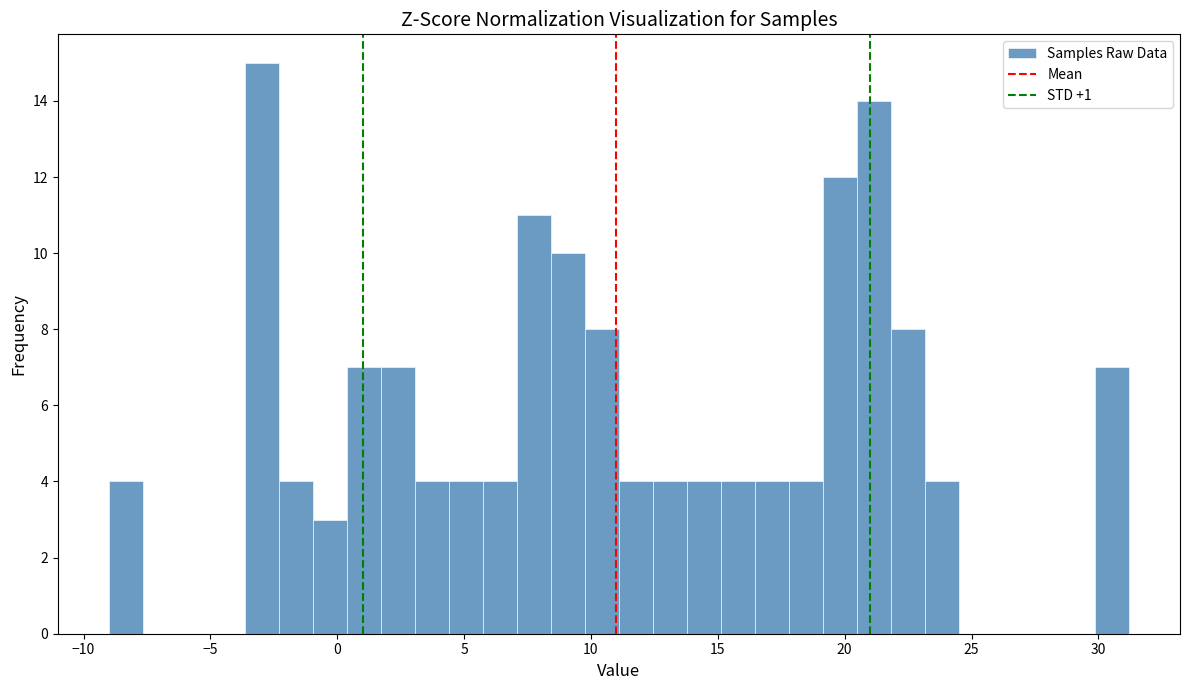

Read against the x-axis, roughly where is the centre of the tallest bar?

-3.0